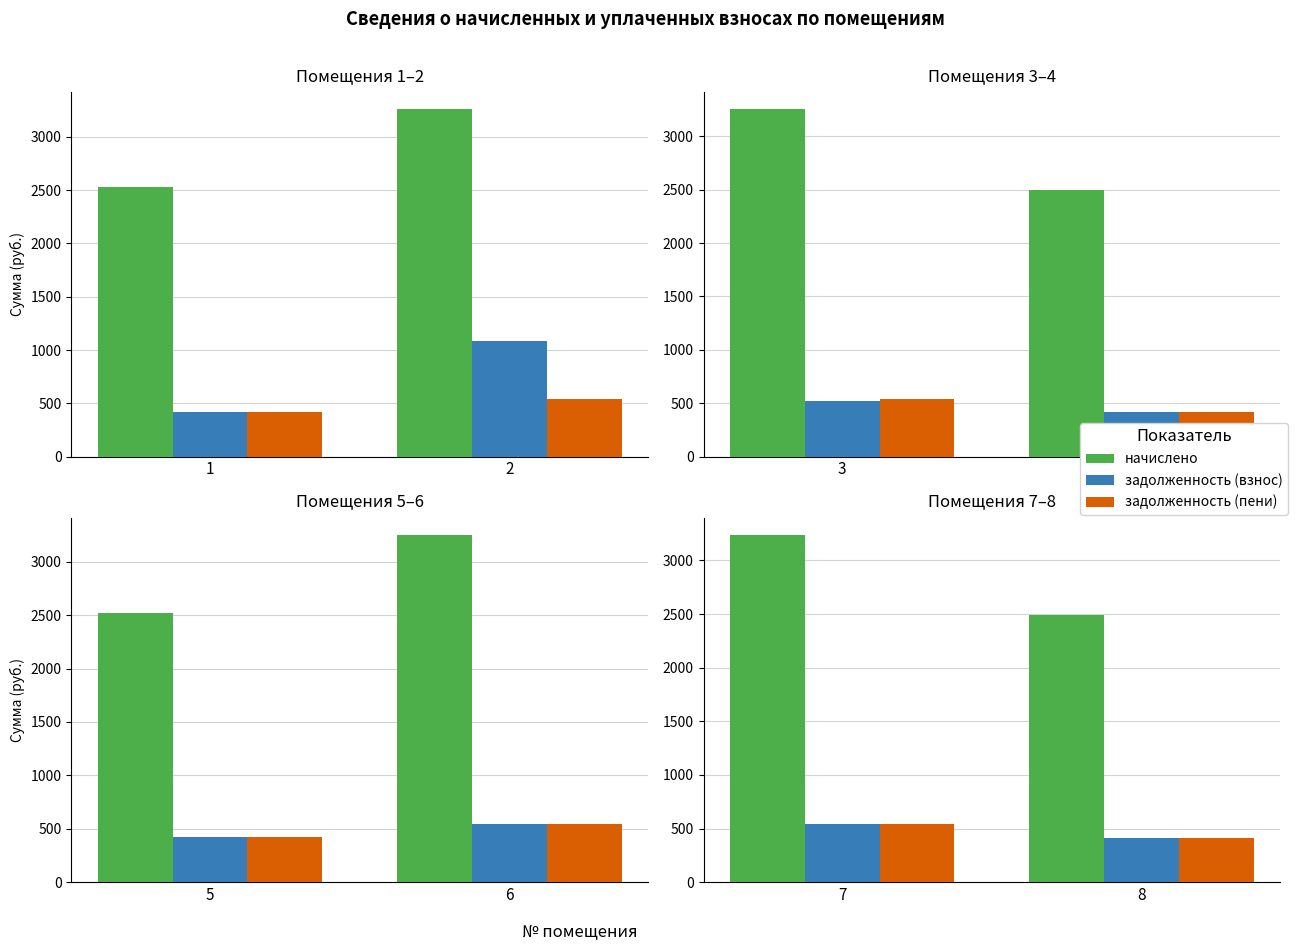

Does the chart contain any negative values?

No